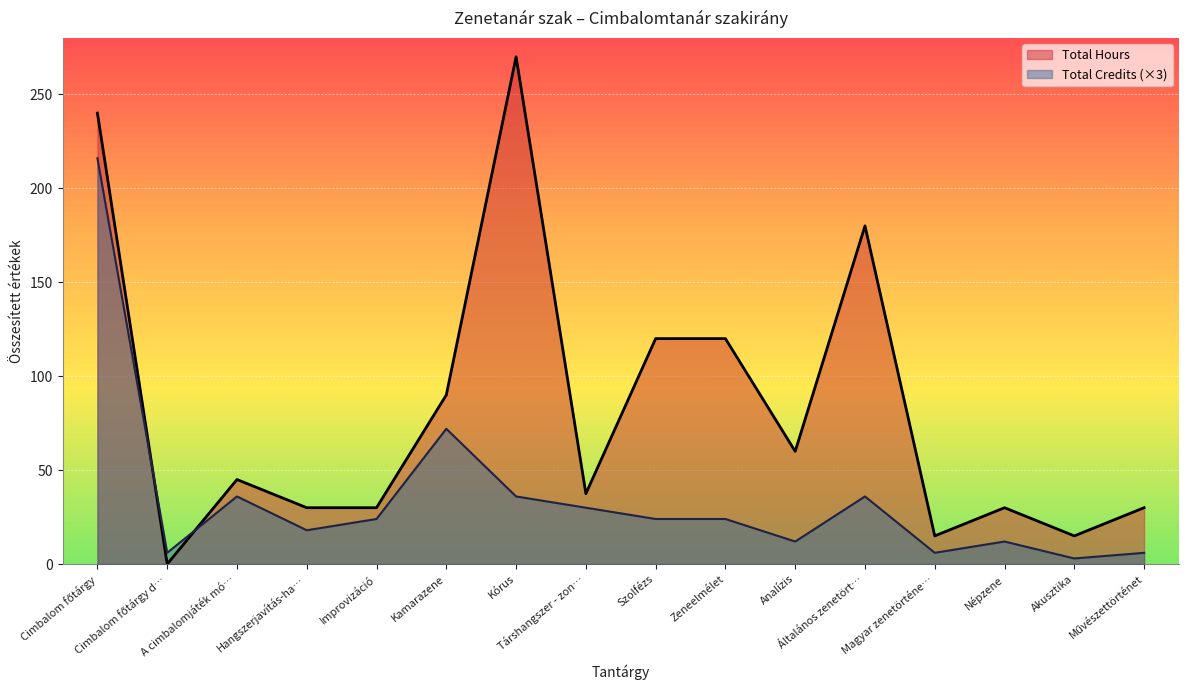

What is the greatest value displayed?

270.0